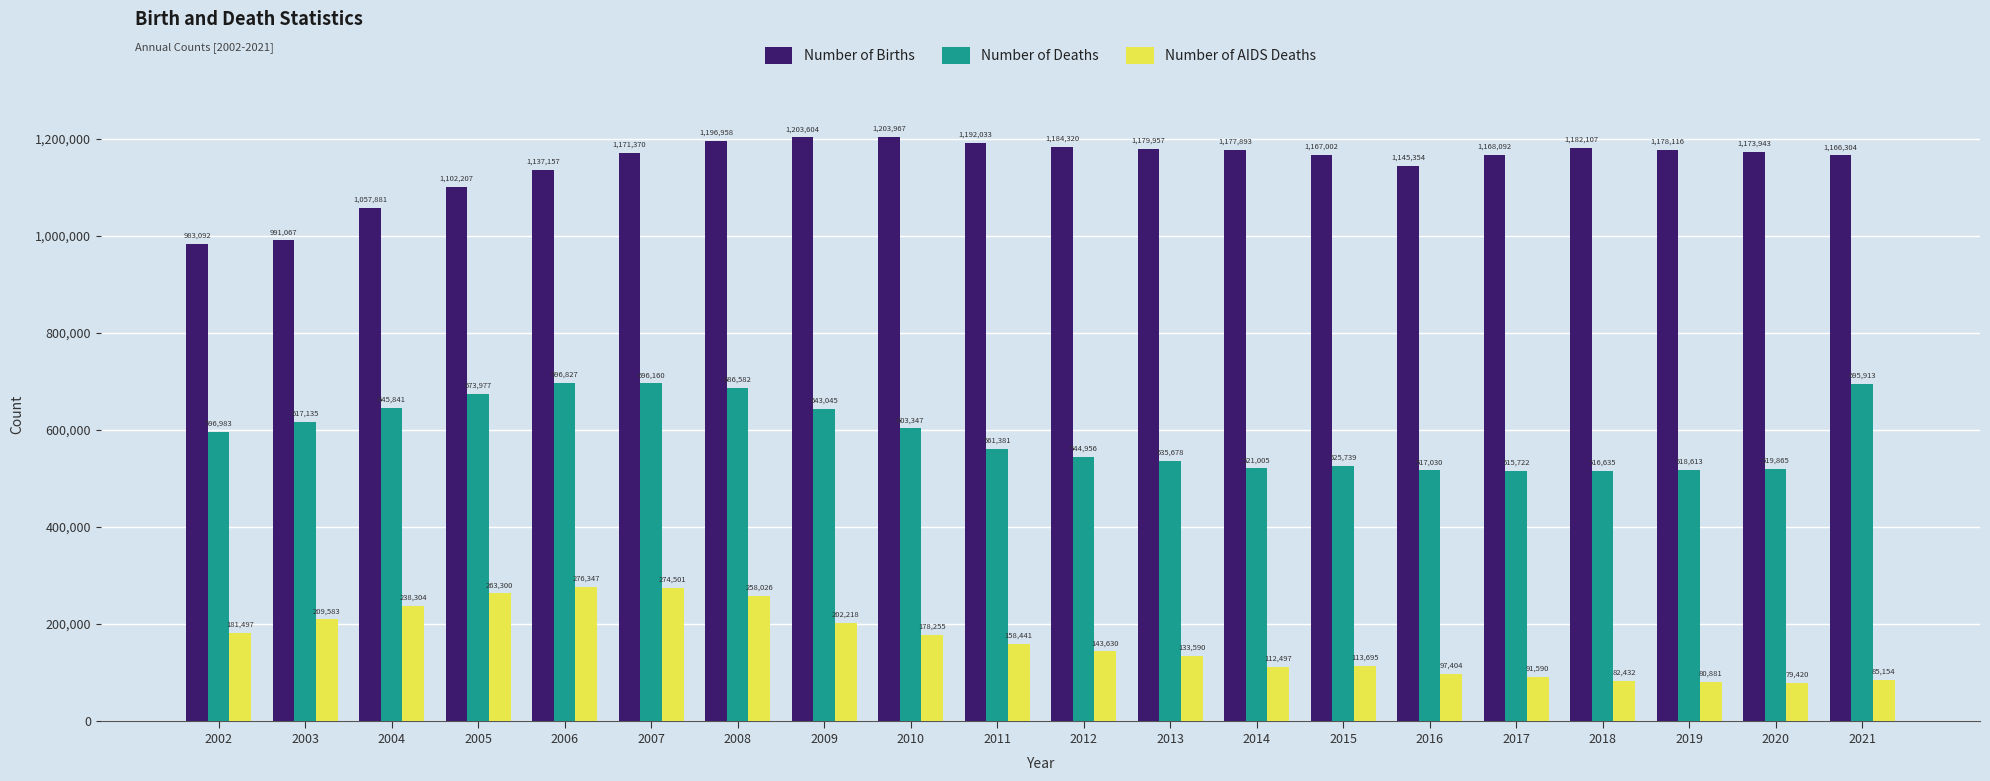

Which category has the highest value in the Number of Births series?

2010